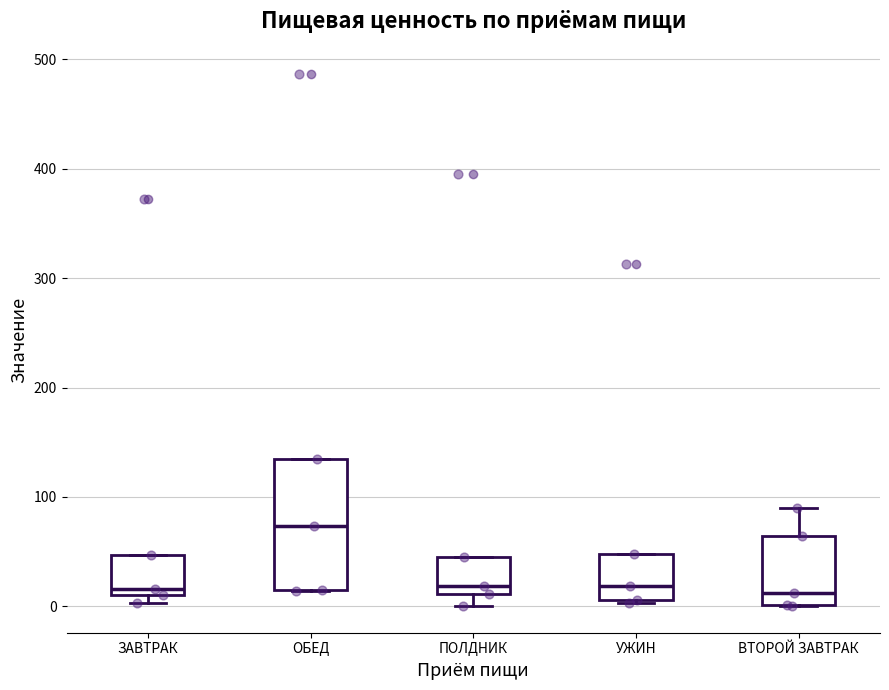

Which box has the highest median line?

ОБЕД